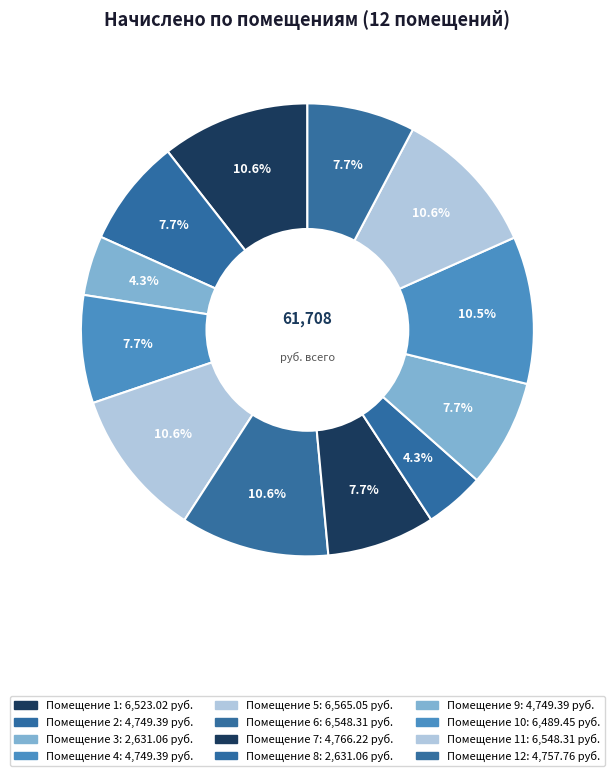

How many segments does this pie chart have?

12